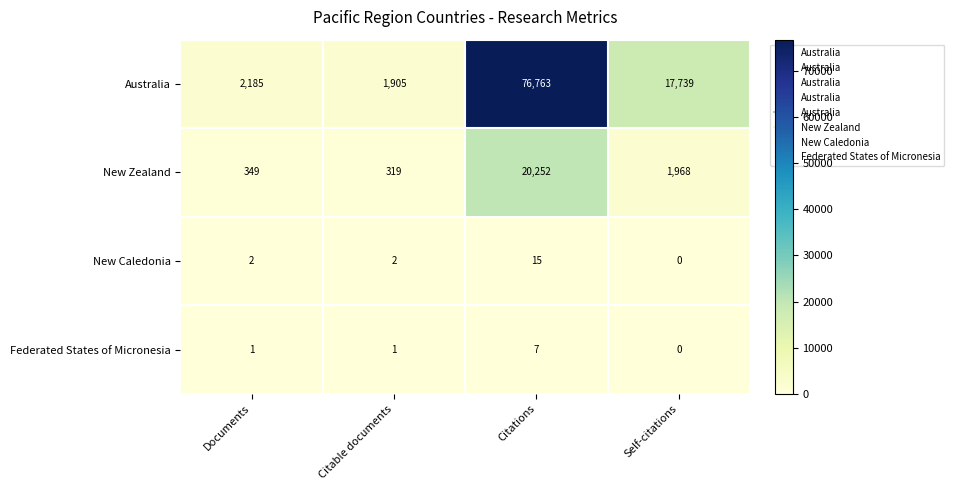

What is the spread (max minus min) of values at Citations?

76756